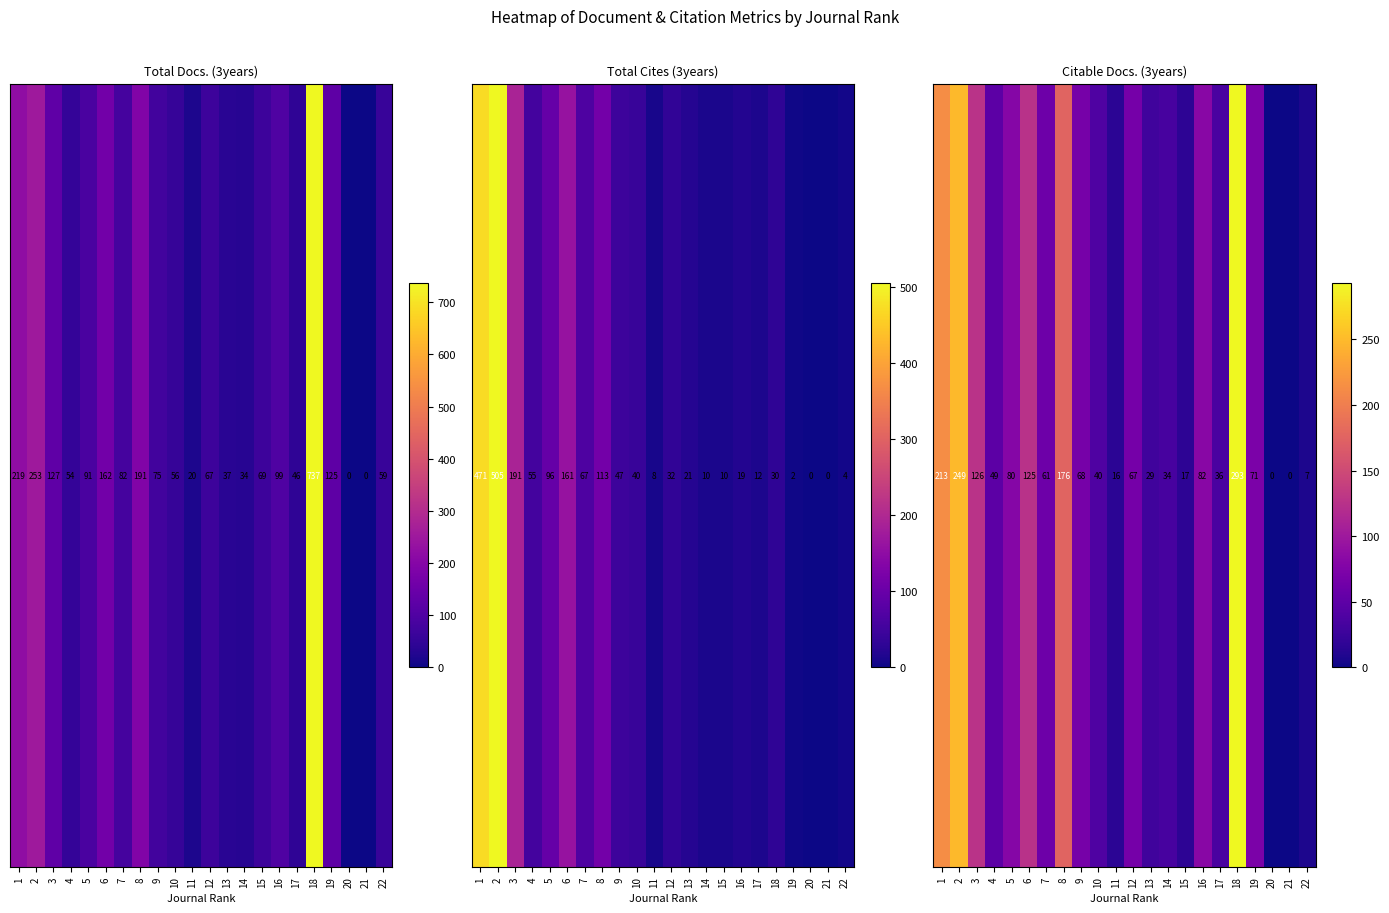

What is the sum of the values at 9 and 22?

75